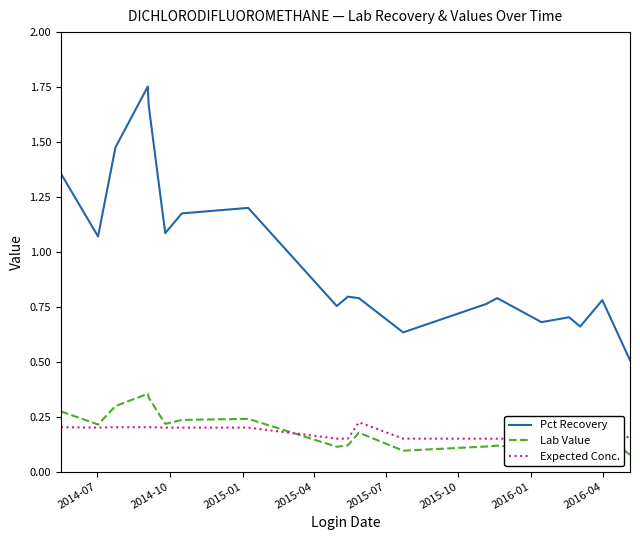

True or false: Lab Value and Pct Recovery cross at least once.

False